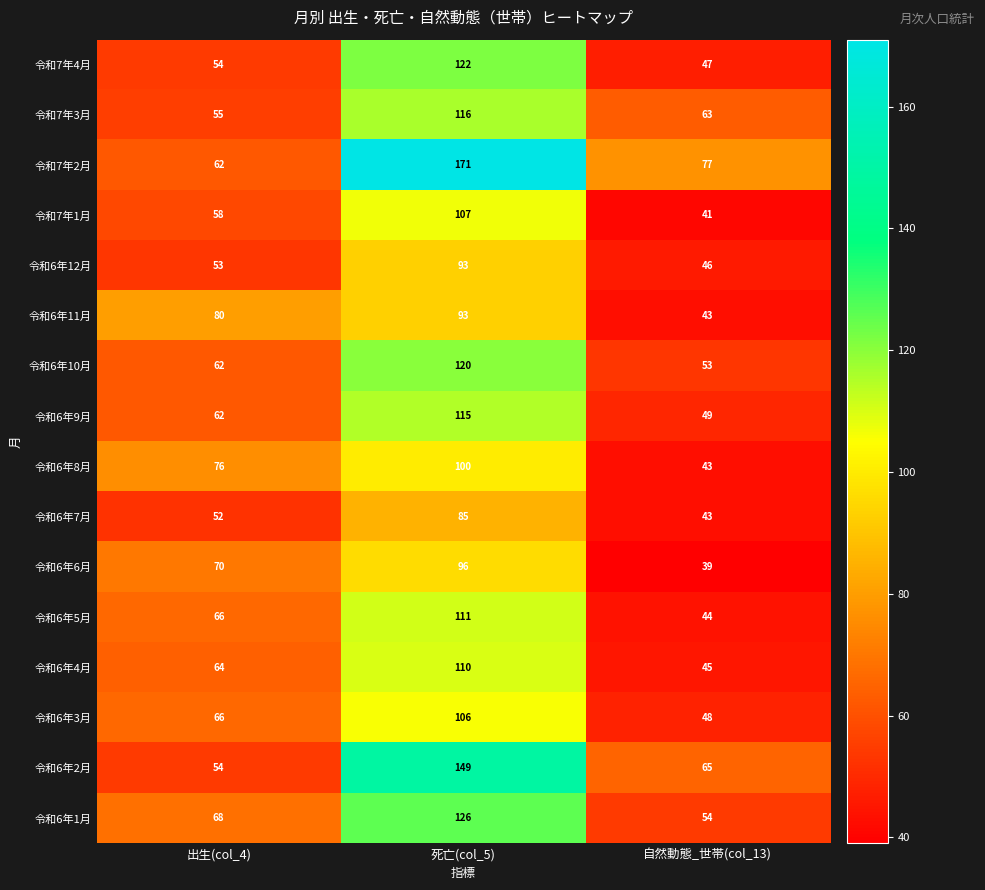

What is the average value of the 令和6年1月 series?

83